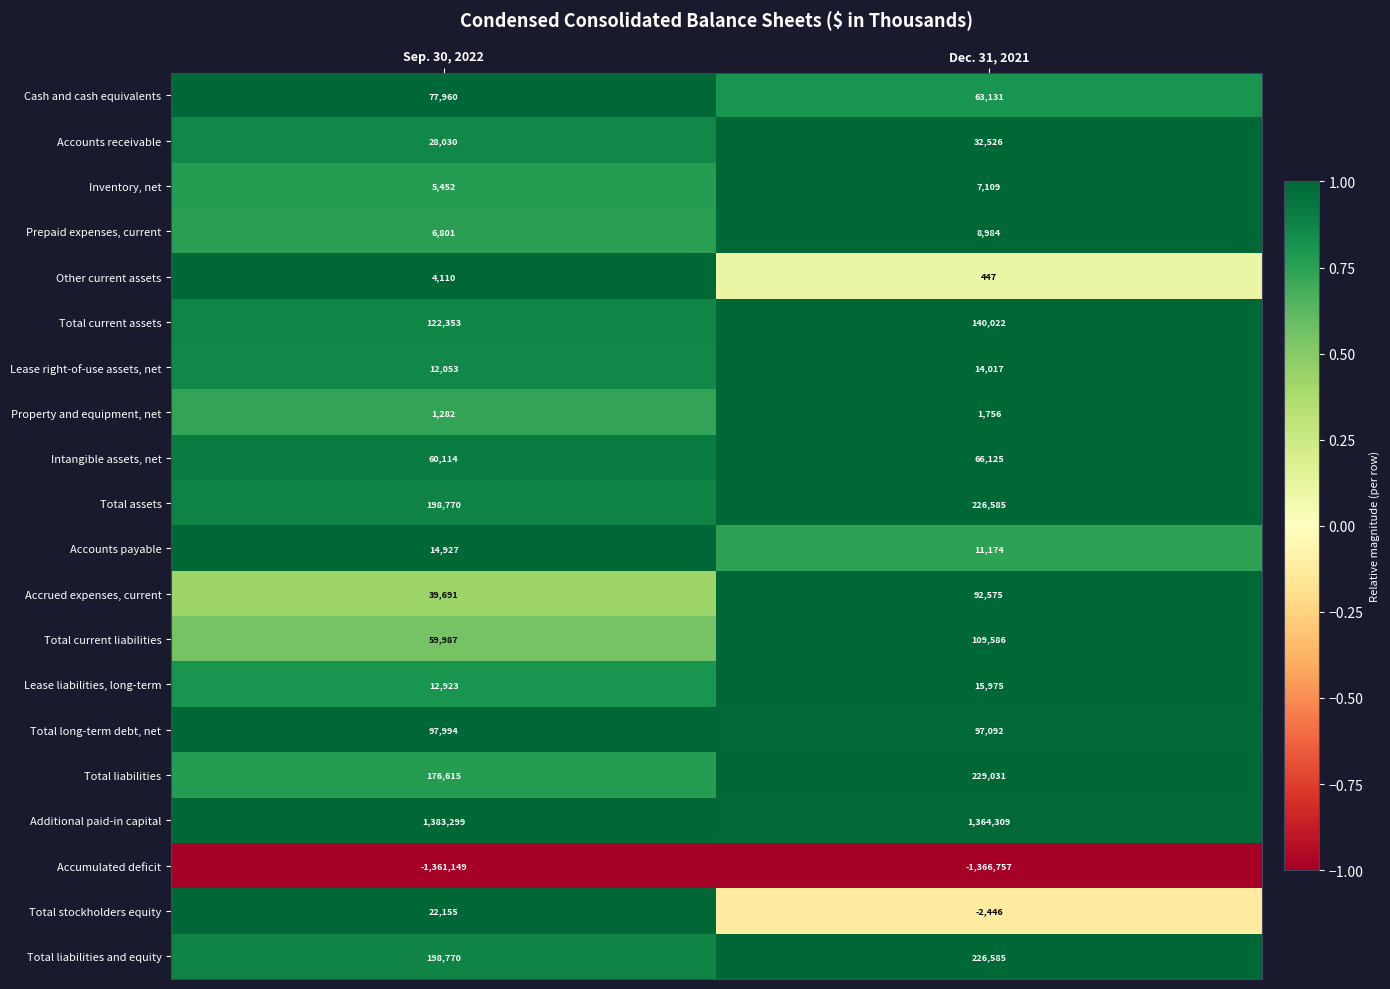

What is the spread (max minus min) of values at Sep. 30, 2022?

2744448